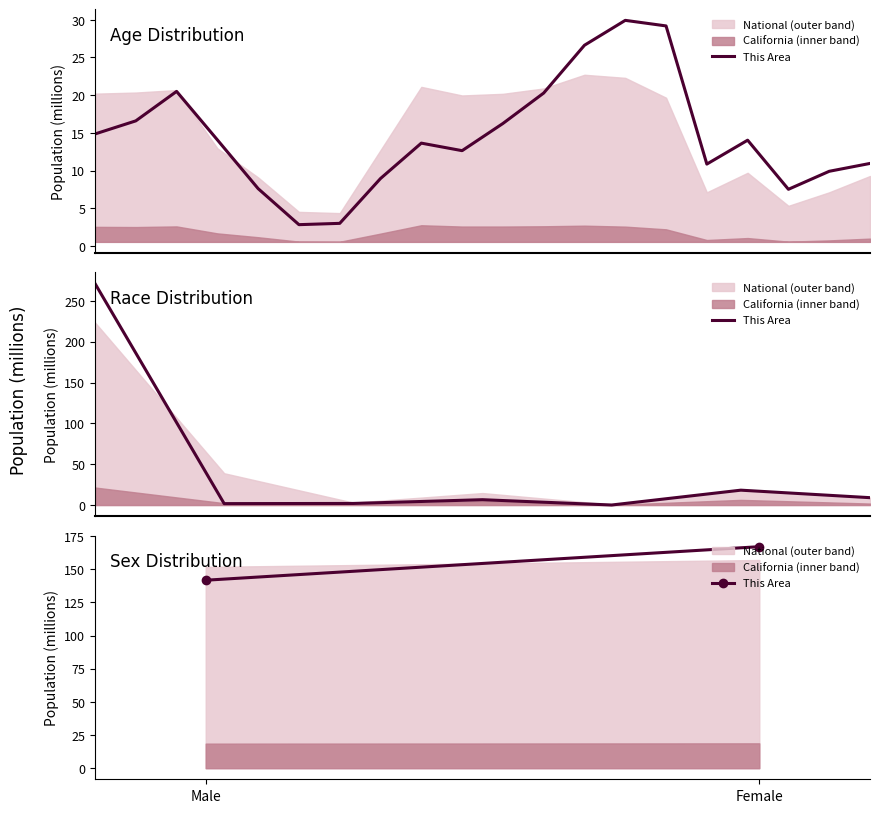

Reading right to left, transcribe all the data shown in this chart.

Female=167.0	Male=141.7